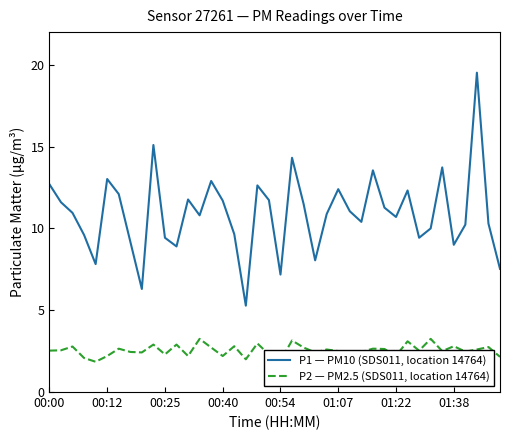

Which series has the widest spread of values?

P1 — PM10 (SDS011, location 14764)